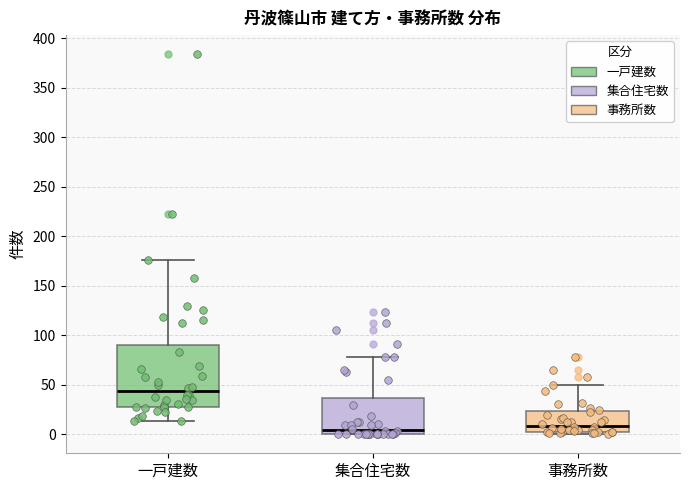

Which box is the tallest, from its lower edge to its upper edge?

一戸建数